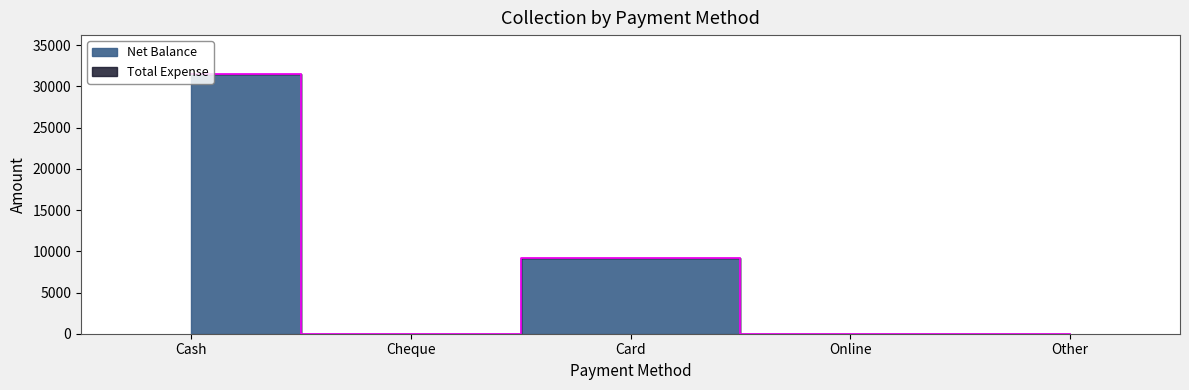

Reading left to right, list all the values displayed in this chart.

31500	0	9180	0	0